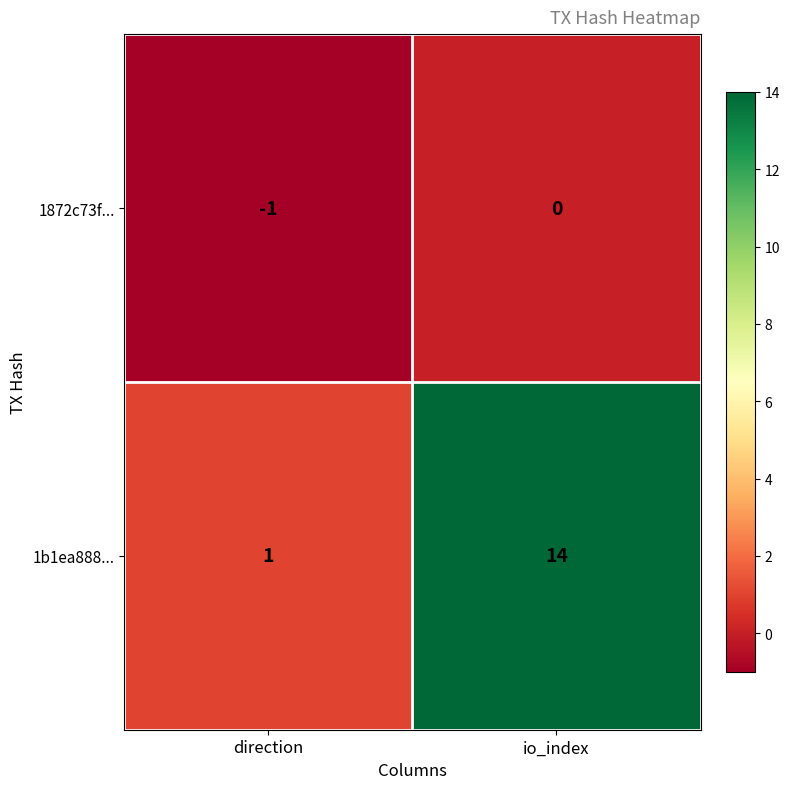

What is the smallest value displayed?

-1